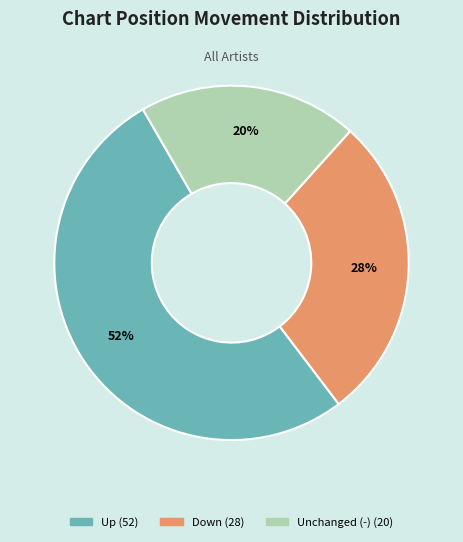

Does any single category account for the majority?

Yes